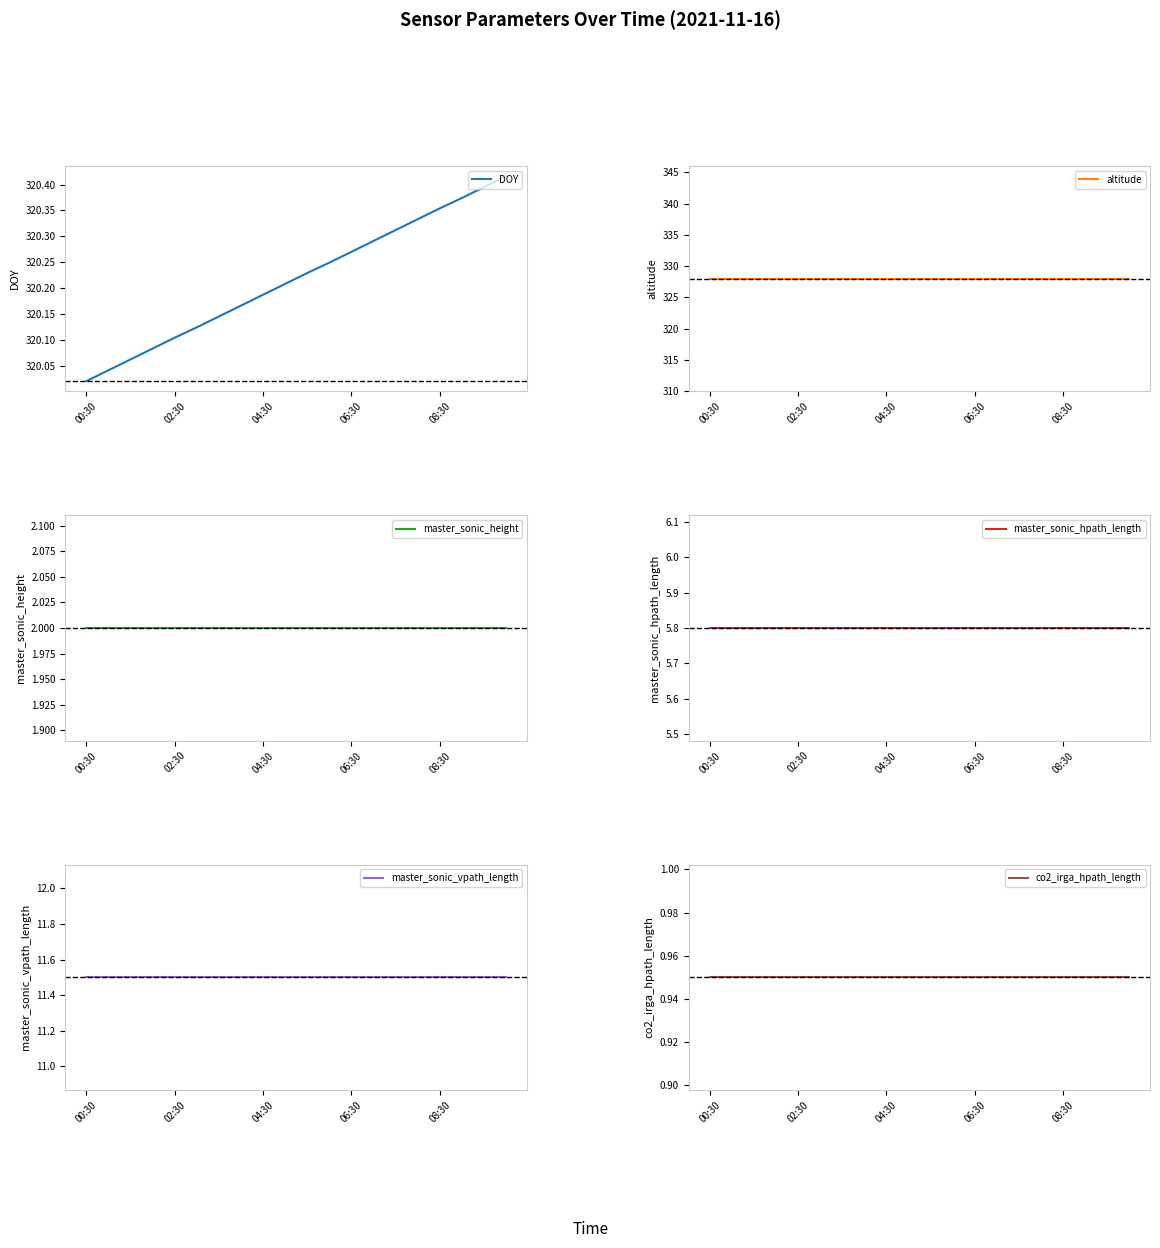

Rank the series at 14 from lowest to highest value.

co2_irga_hpath_length, master_sonic_height, master_sonic_hpath_length, master_sonic_vpath_length, DOY, altitude